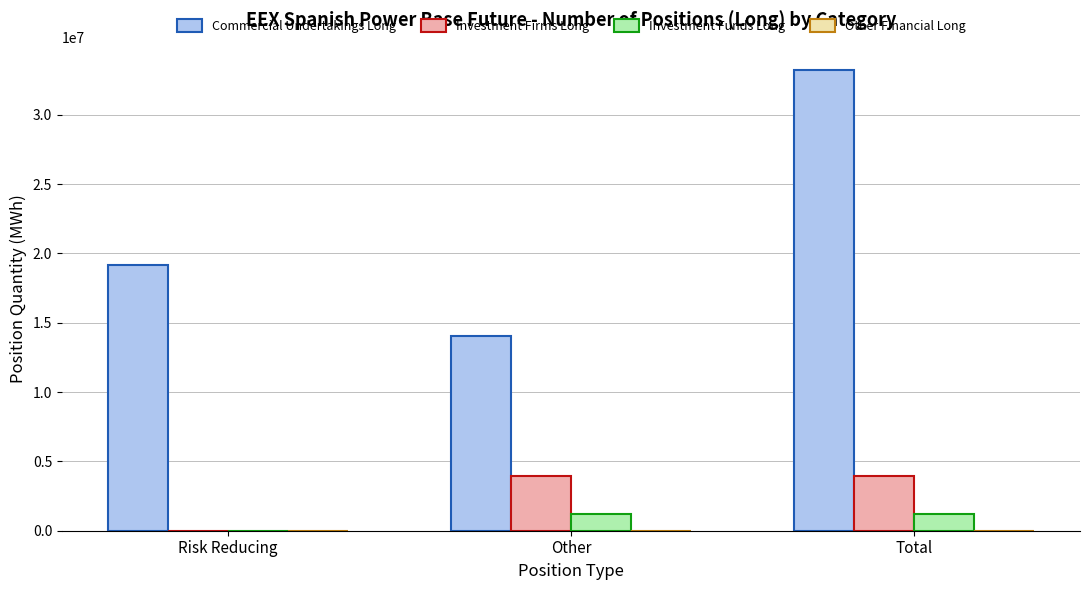

What is the sum of all Commercial Undertakings Long values?

66477636